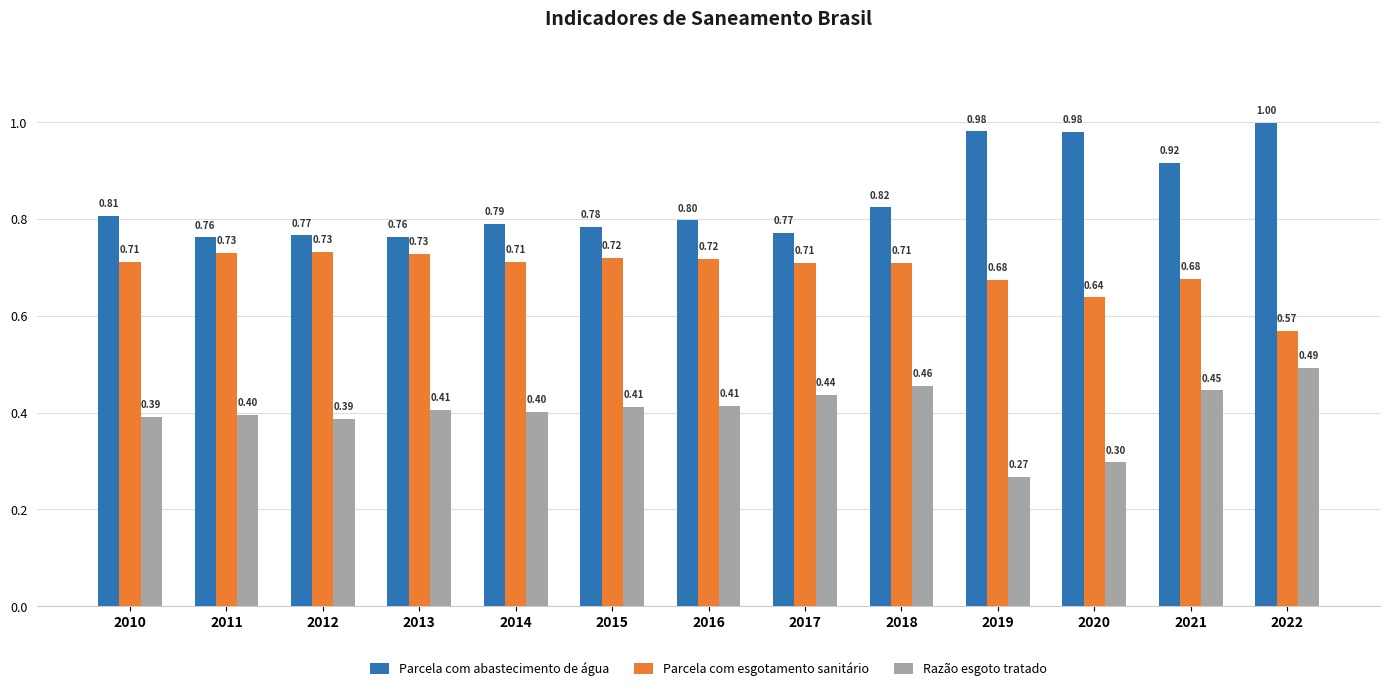

The value of Parcela com abastecimento de água at 2012 is 1.4. True or false?

False